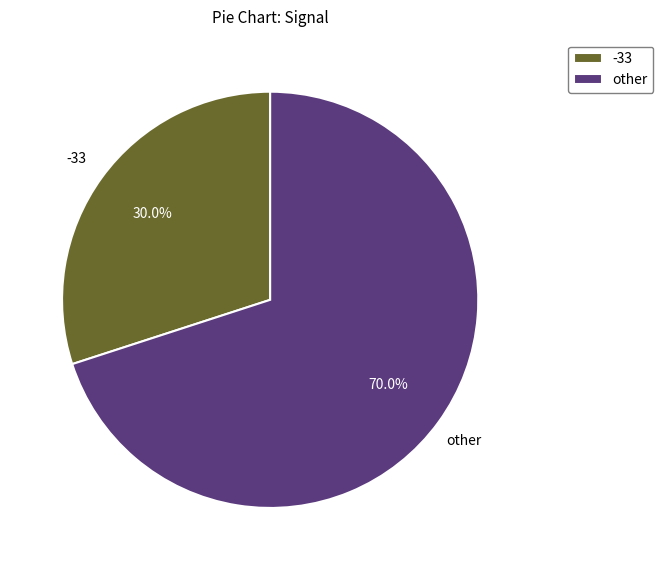

What is the total percentage of other and -33?

100.0%